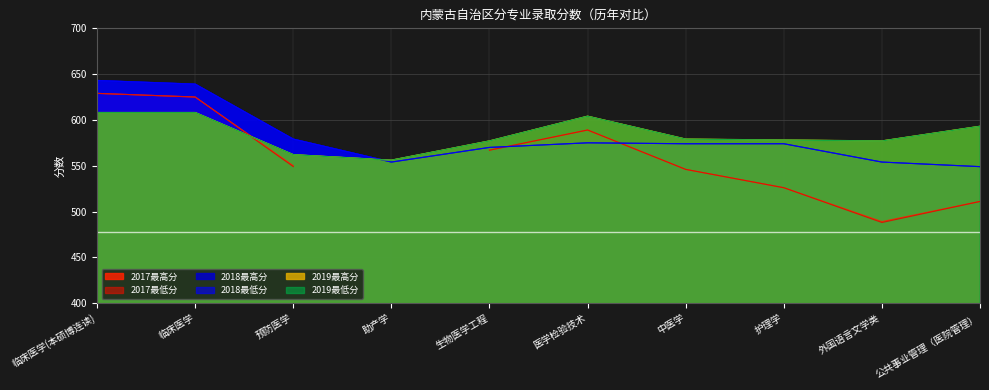

What is the difference between the maximum and second lowest values in the 2019最高分 series?

46